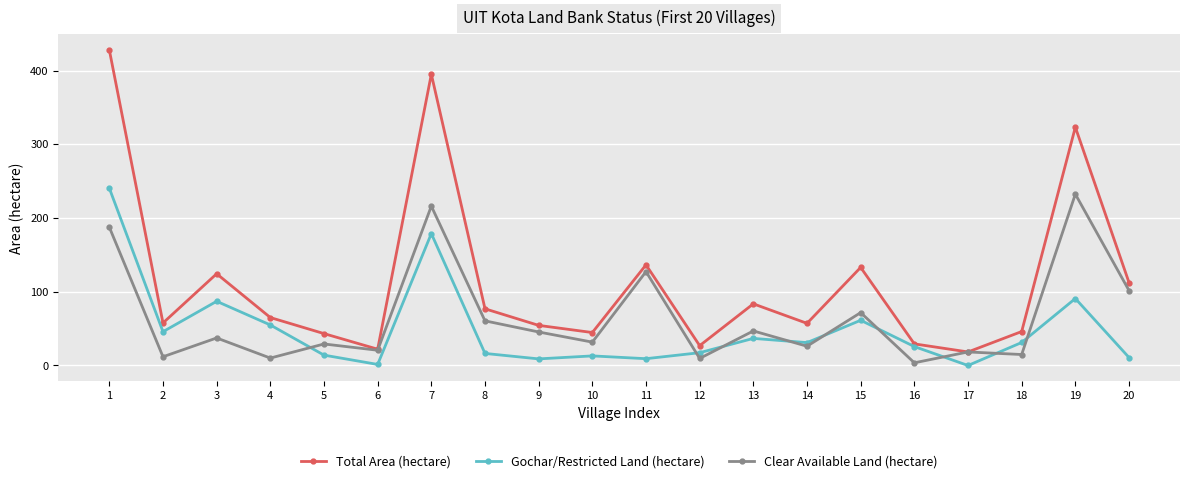

Rank the series by their maximum value, from lowest to highest.

Clear Available Land (hectare), Gochar/Restricted Land (hectare), Total Area (hectare)